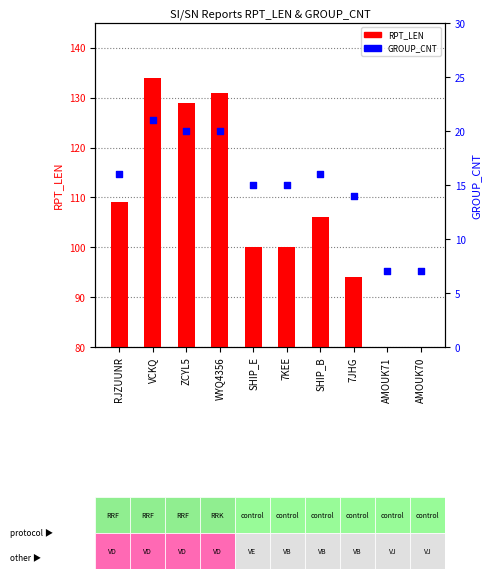

Which series reaches the maximum Y coordinate?

RPT_LEN